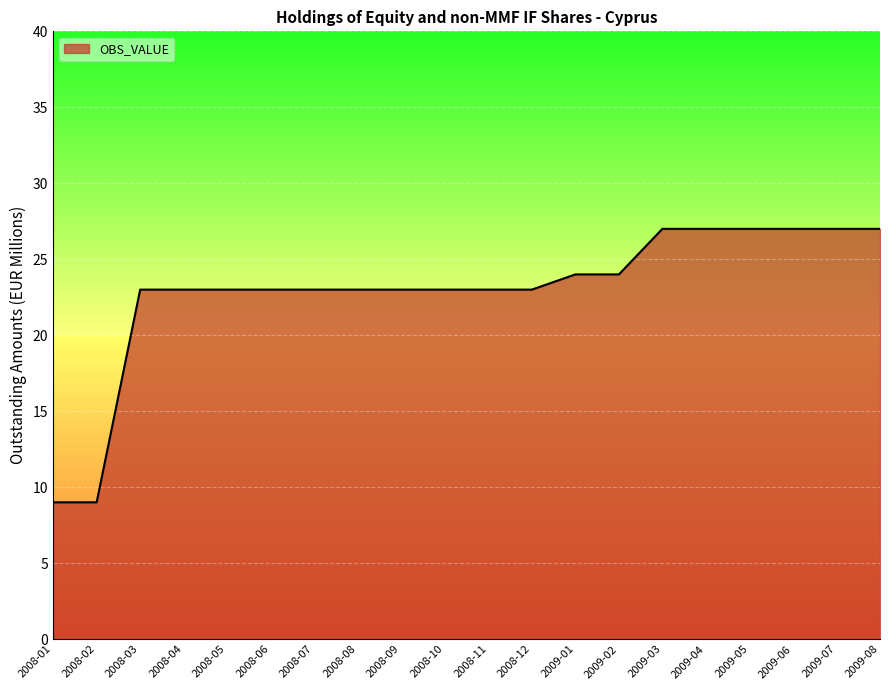

What position from the left is 2009-06?

18